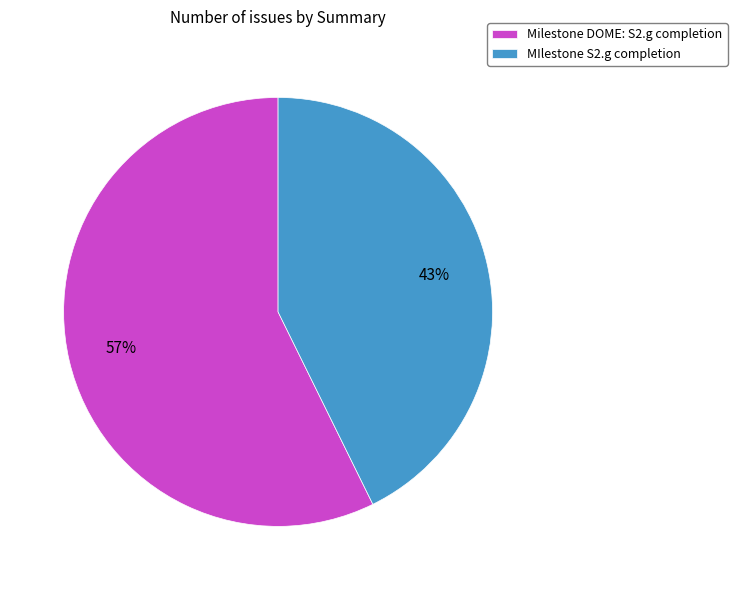

Does Milestone DOME: S2.g completion account for over 50% of the chart?

Yes